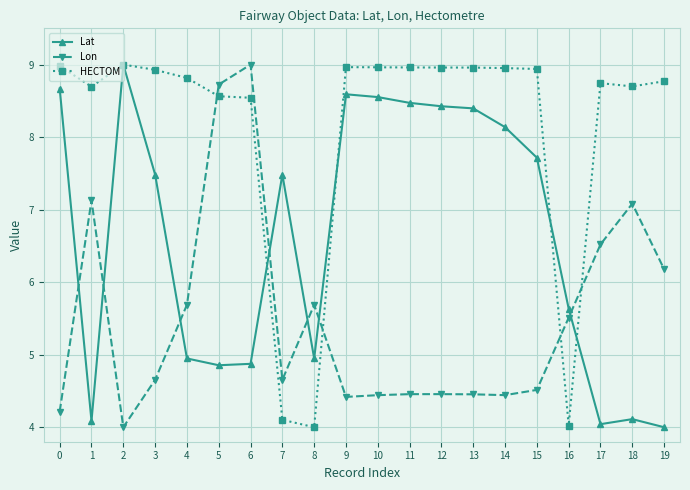

Where is the first local maximum for Lat?

2